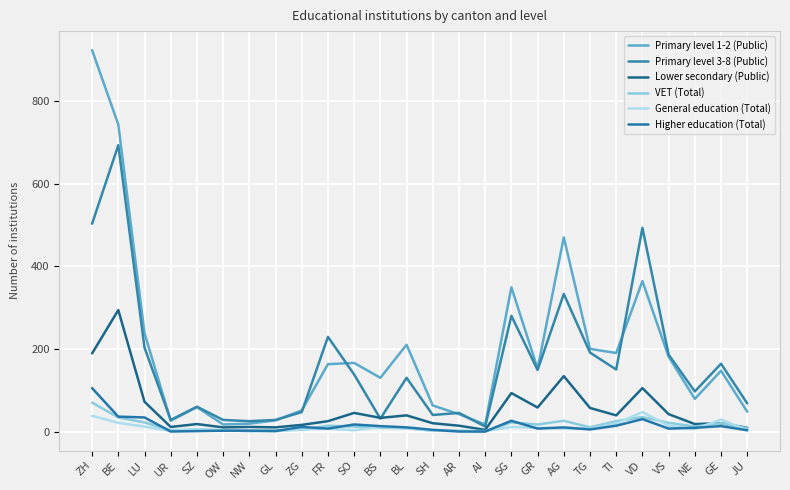

What is the average value of the Lower secondary (Public) series?

53